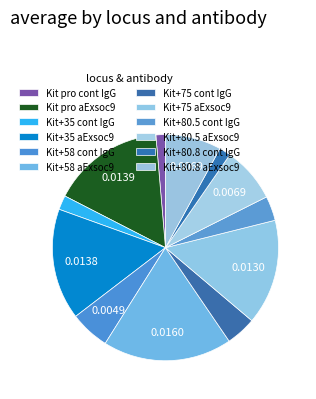

To the nearest percent, what portion does Kit+80.5 cont IgG represent?

4%